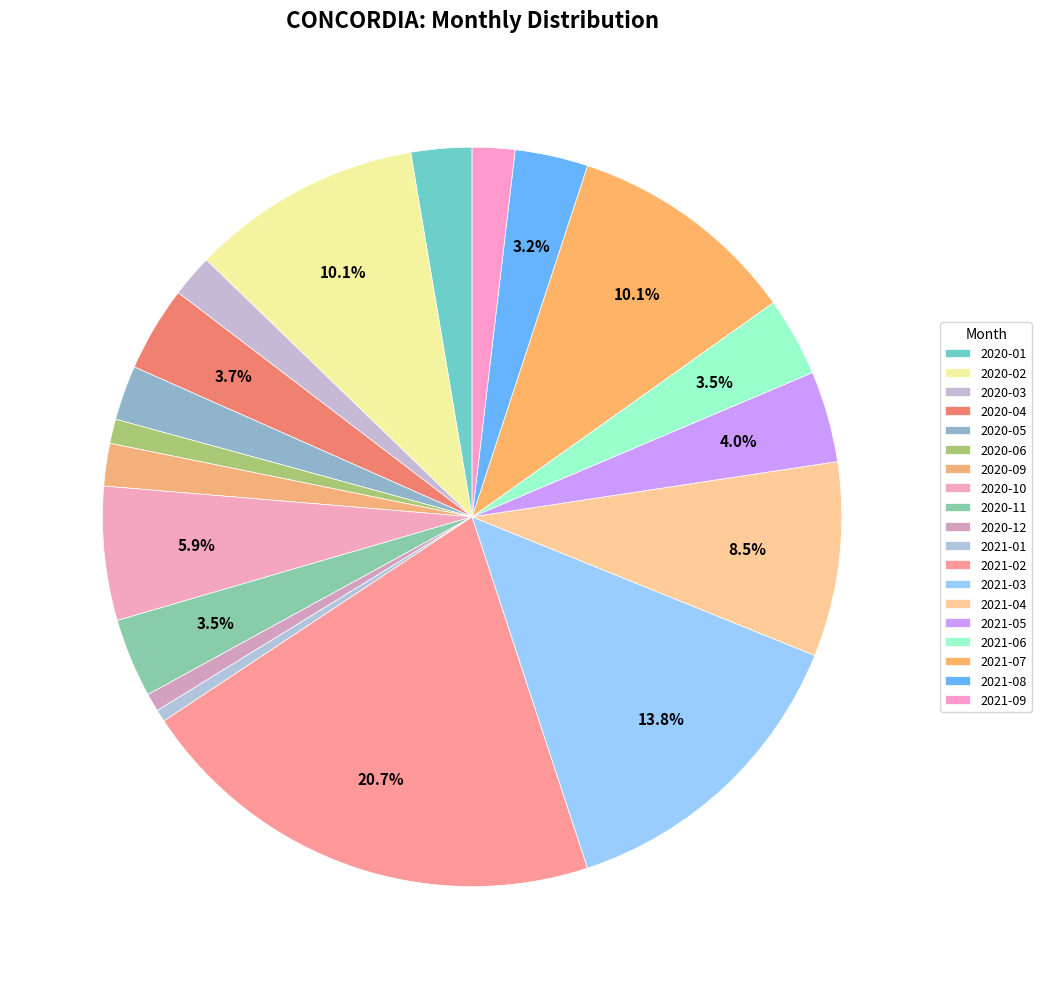

To the nearest percent, what is the difference between the 2020-06 and 2020-03 slice percentages?

1%